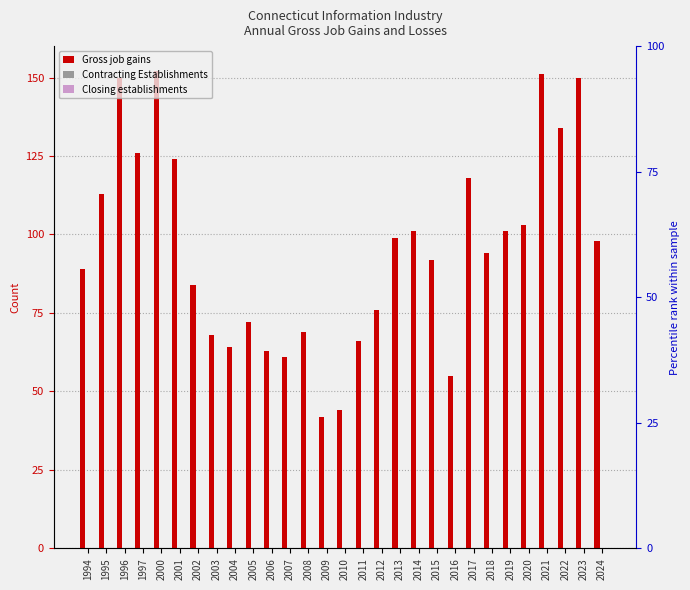

At which category does the chart reach its peak across all series?

2000